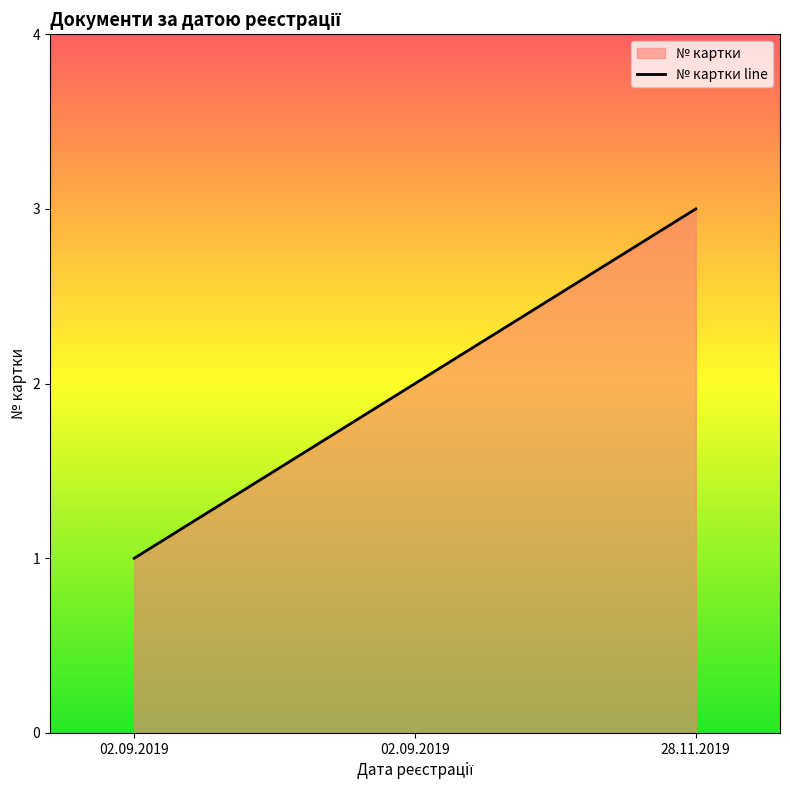

True or false: the data shows 3 at 28.11.2019.

True